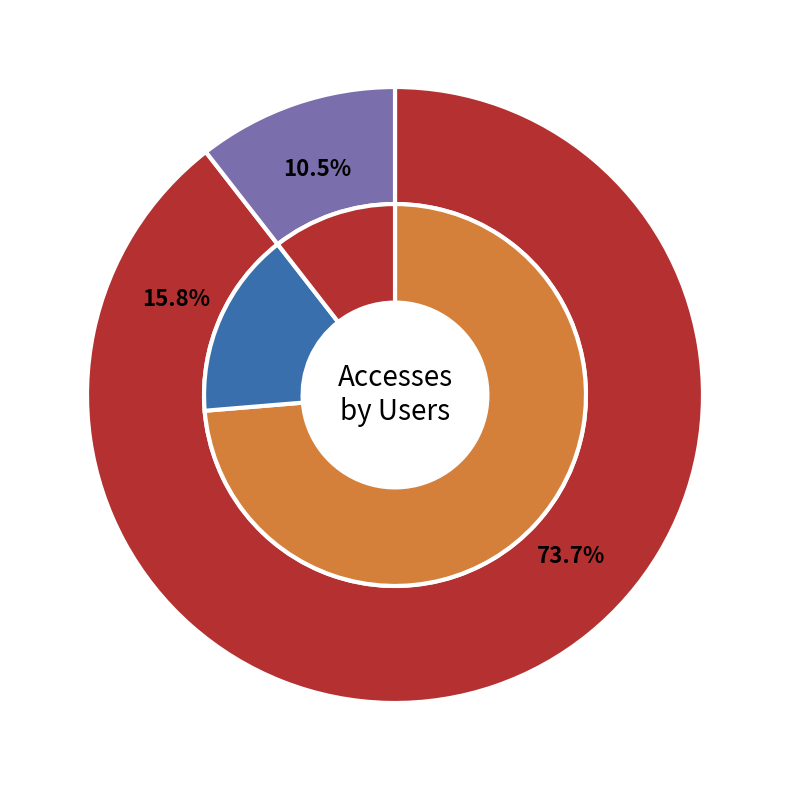

Which slice is the smallest?

2023-12